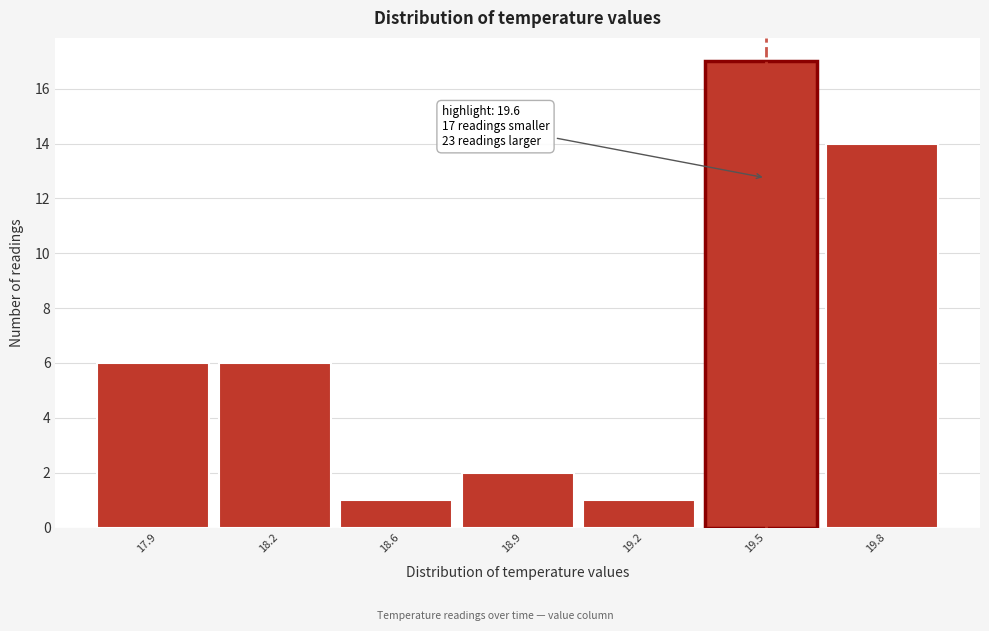

Reading left to right, extract all data points from this chart.

17.9=6	18.2=6	18.6=1	18.9=2	19.2=1	19.5=17	19.8=14